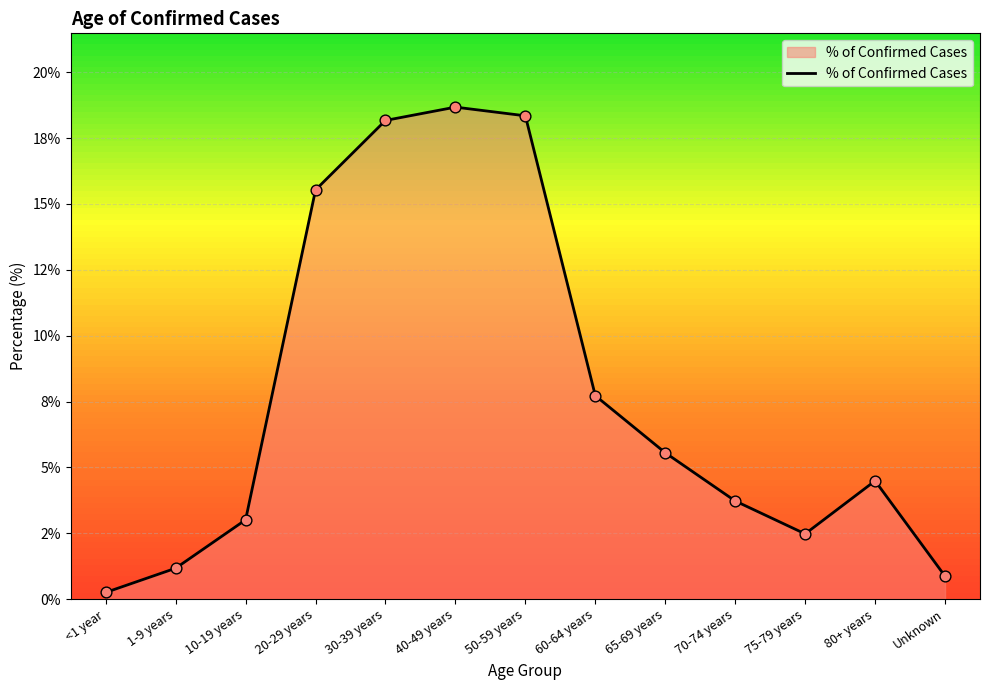

Between 75-79 years and <1 year, which is larger?

75-79 years